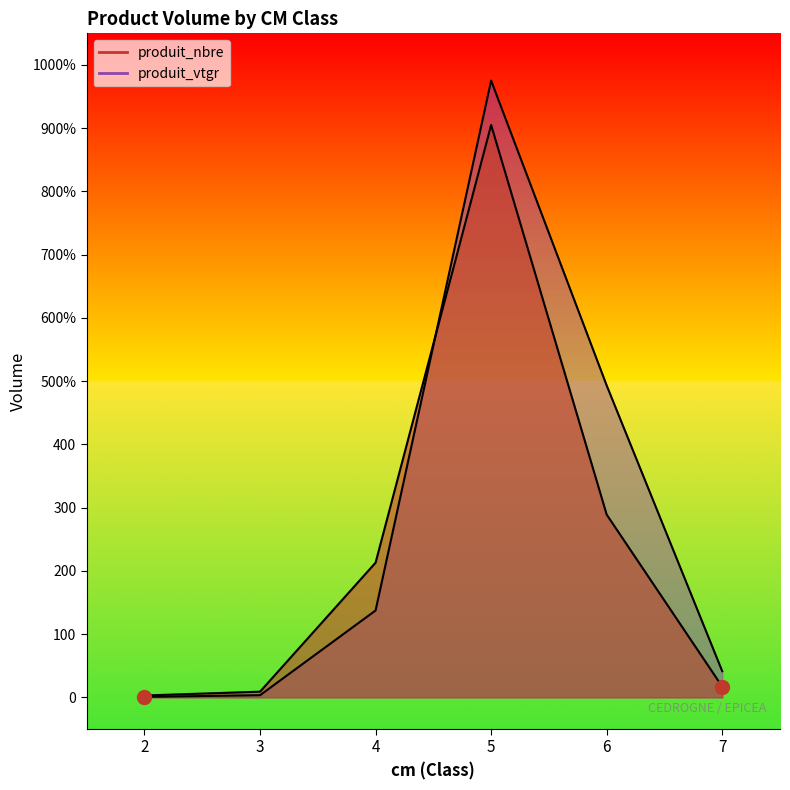

Rank the series by their maximum value, from lowest to highest.

produit_nbre, produit_vtgr